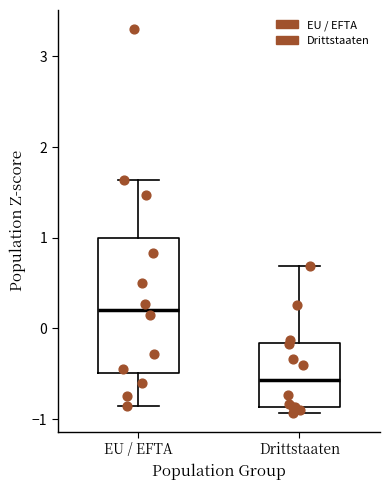

Reading left to right, read every box against the y-axis: the position of its median line, the range the box covers, and the ends of its whiskers. The values are not printed on the chart, so give them approximately, as read against the axis.

EU / EFTA: median 0.2, box -0.5 to 1.0, whiskers -0.9 to 1.6
Drittstaaten: median -0.6, box -0.9 to -0.2, whiskers -0.9 (just below the box's lower edge) to 0.7